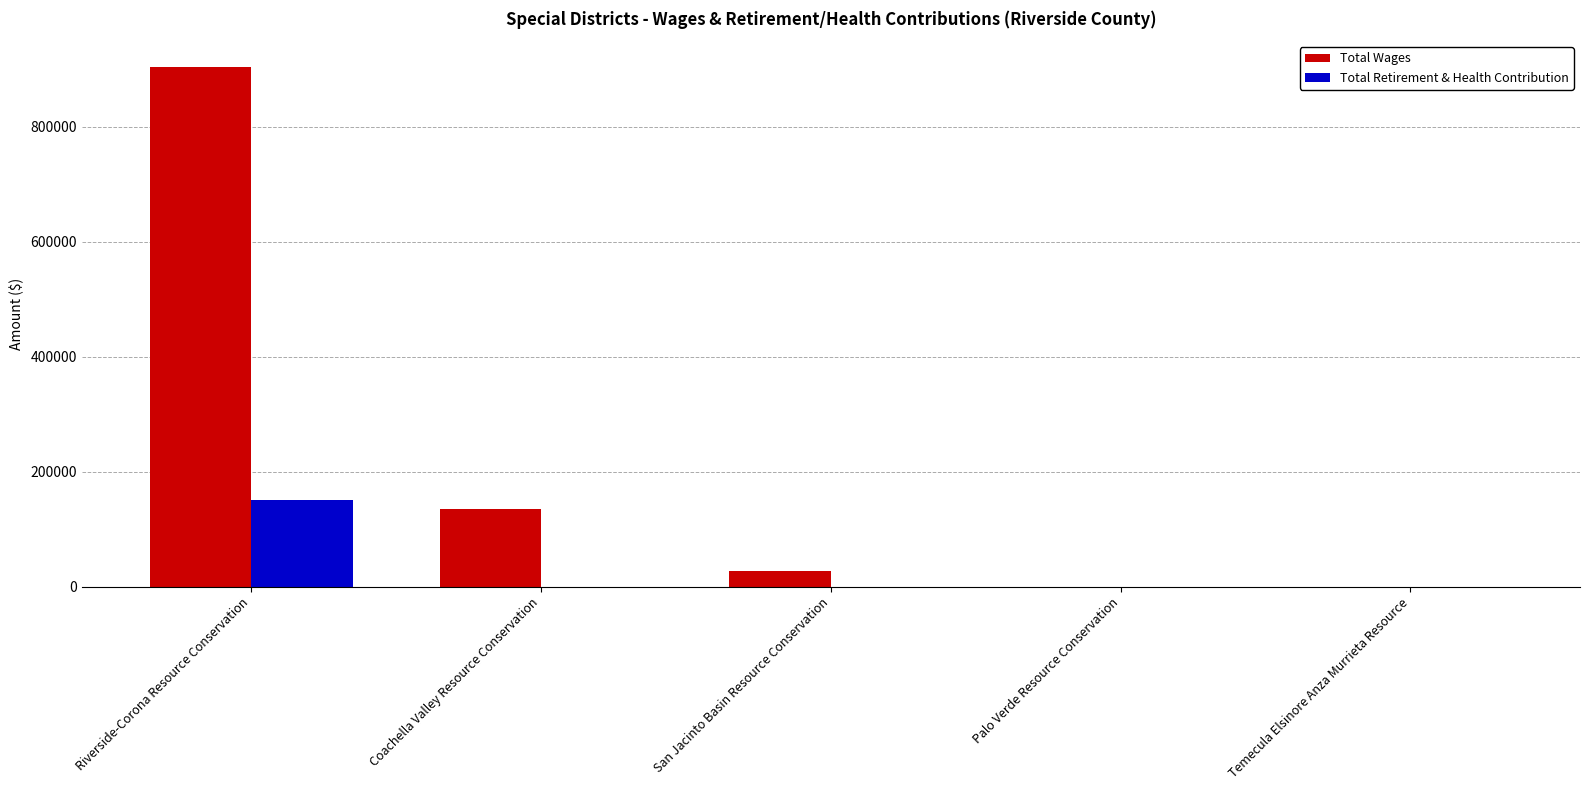

What is the approximate value of Total Retirement & Health Contribution at Riverside-Corona Resource Conservation, to the nearest 50?

150250